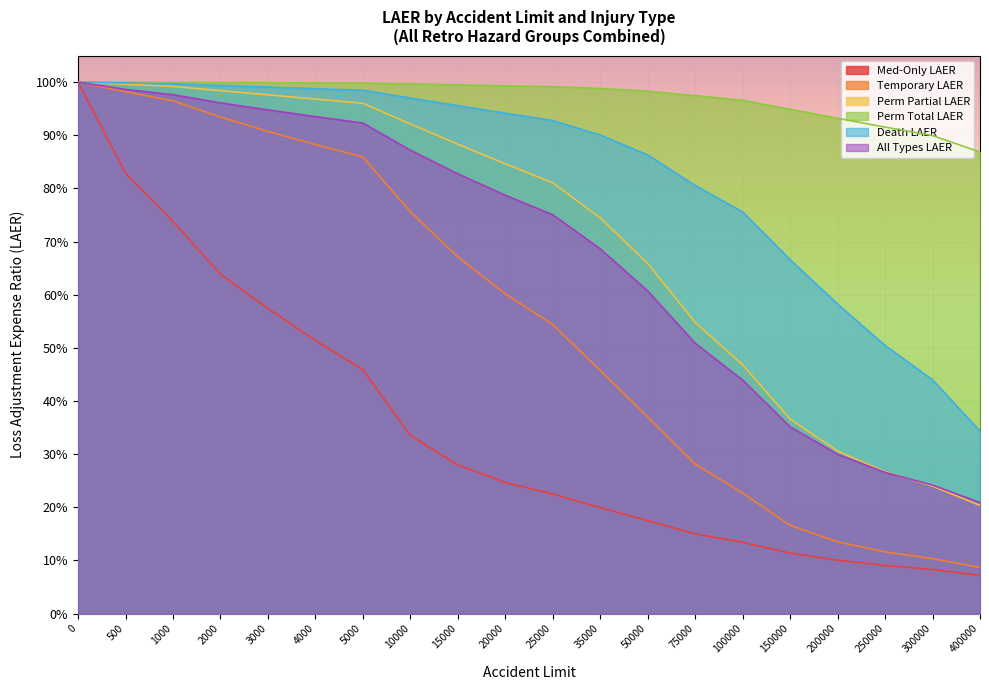

What is the difference between the highest and lowest values at 5000?

0.5